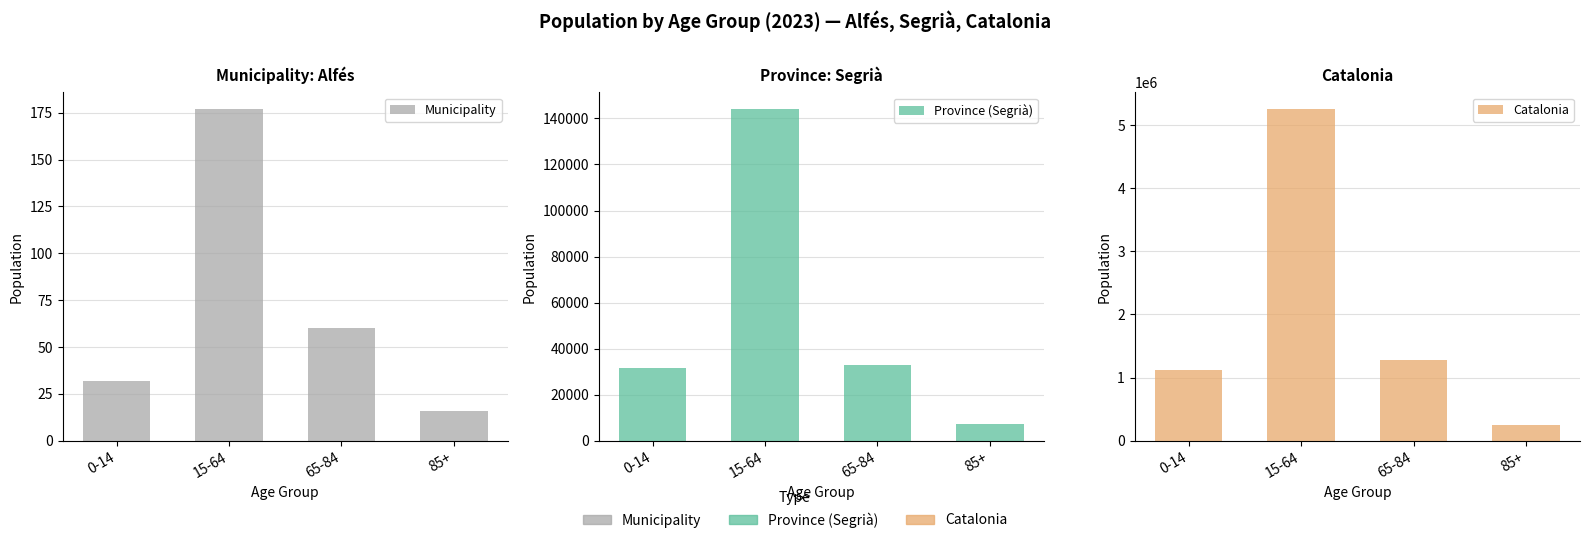

What is the maximum value shown in the chart?

5255889